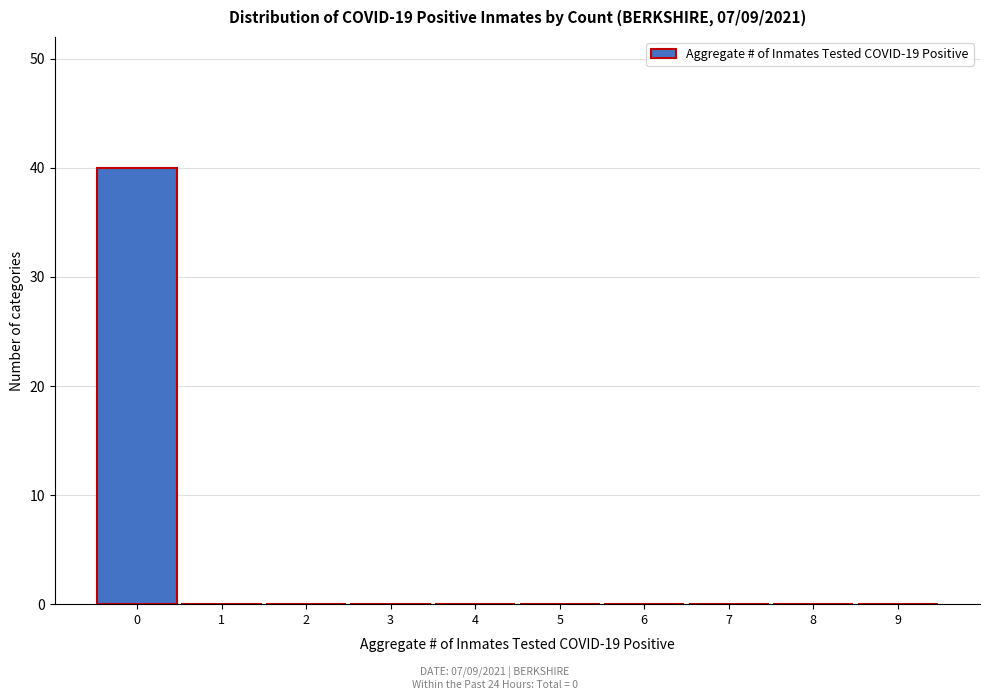

Reading left to right, what are all the values shown in this chart?

0=40	1=0	2=0	3=0	4=0	5=0	6=0	7=0	8=0	9=0